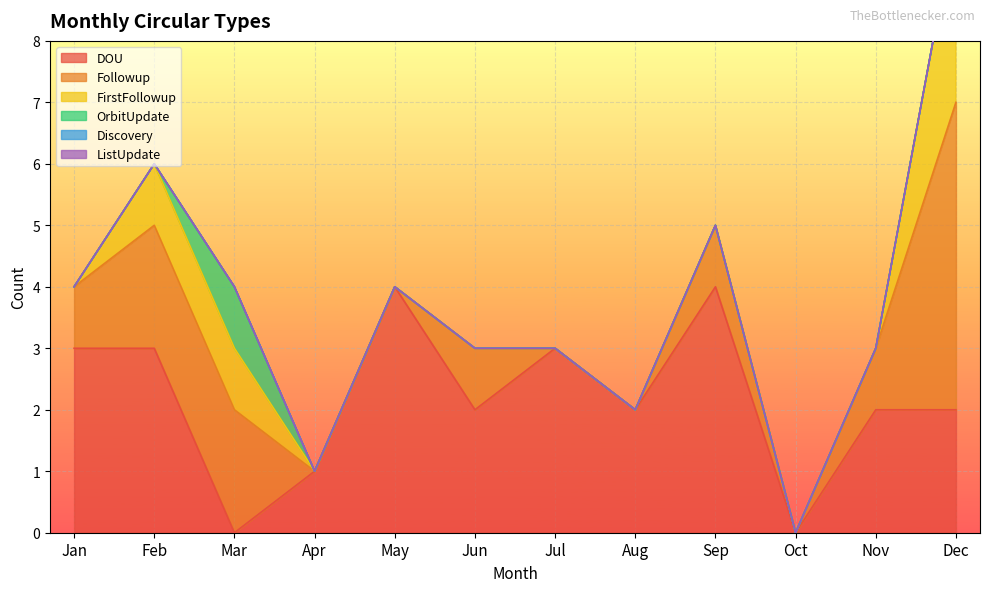

At Jan, list the series in order from smallest to largest.

FirstFollowup, OrbitUpdate, Discovery, ListUpdate, Followup, DOU